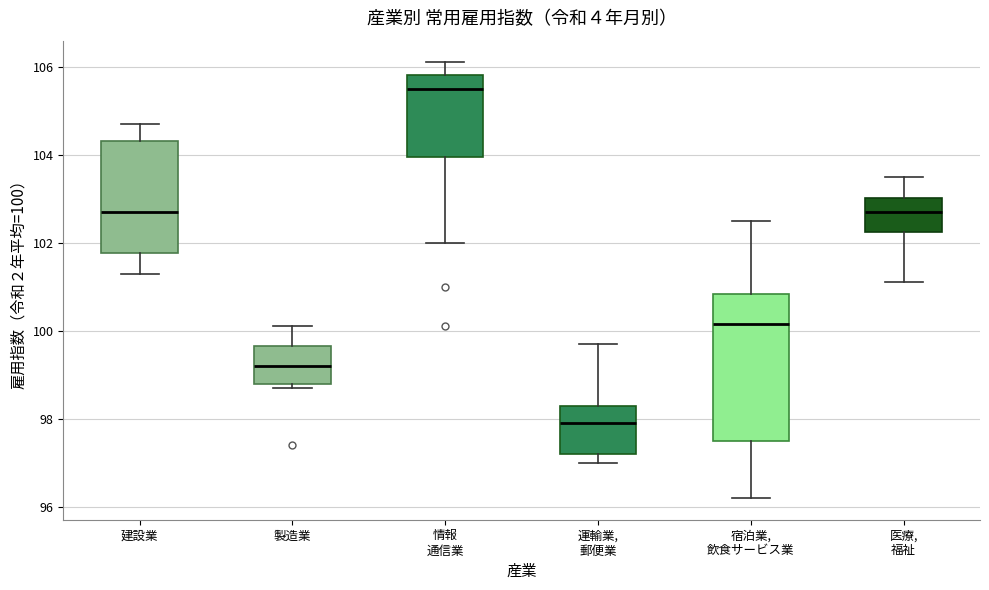

Reading left to right, read every box against the y-axis: the position of its median line, the range the box covers, and the ends of its whiskers. The values are not printed on the chart, so give them approximately, as read against the axis.

建設業: median 102.8, box 101.8 to 104.4, whiskers 101.4 to 104.8
製造業: median 99.2, box 98.8 to 99.6, whiskers 98.8 (just below the box's lower edge) to 100.2
情報 通信業: median 105.6, box 104.0 to 105.8, whiskers 102.0 to 106.2
運輸業, 郵便業: median 98.0, box 97.2 to 98.4, whiskers 97.0 to 99.8
宿泊業, 飲食サービス業: median 100.2, box 97.6 to 100.8, whiskers 96.2 to 102.6
医療, 福祉: median 102.8, box 102.2 to 103.0, whiskers 101.2 to 103.6